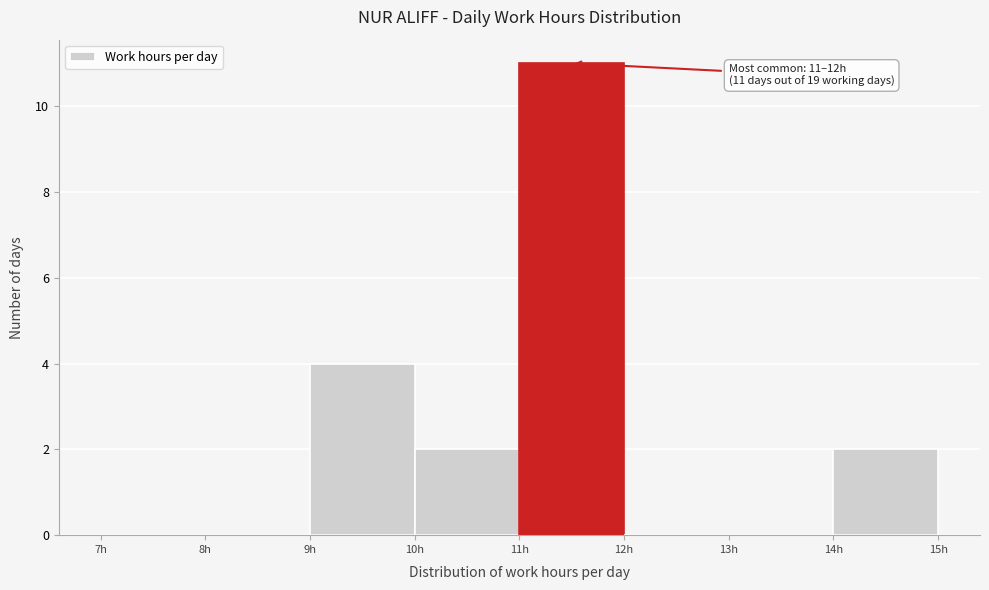

Over which range of the x-axis is the bar tallest?

11 to 12